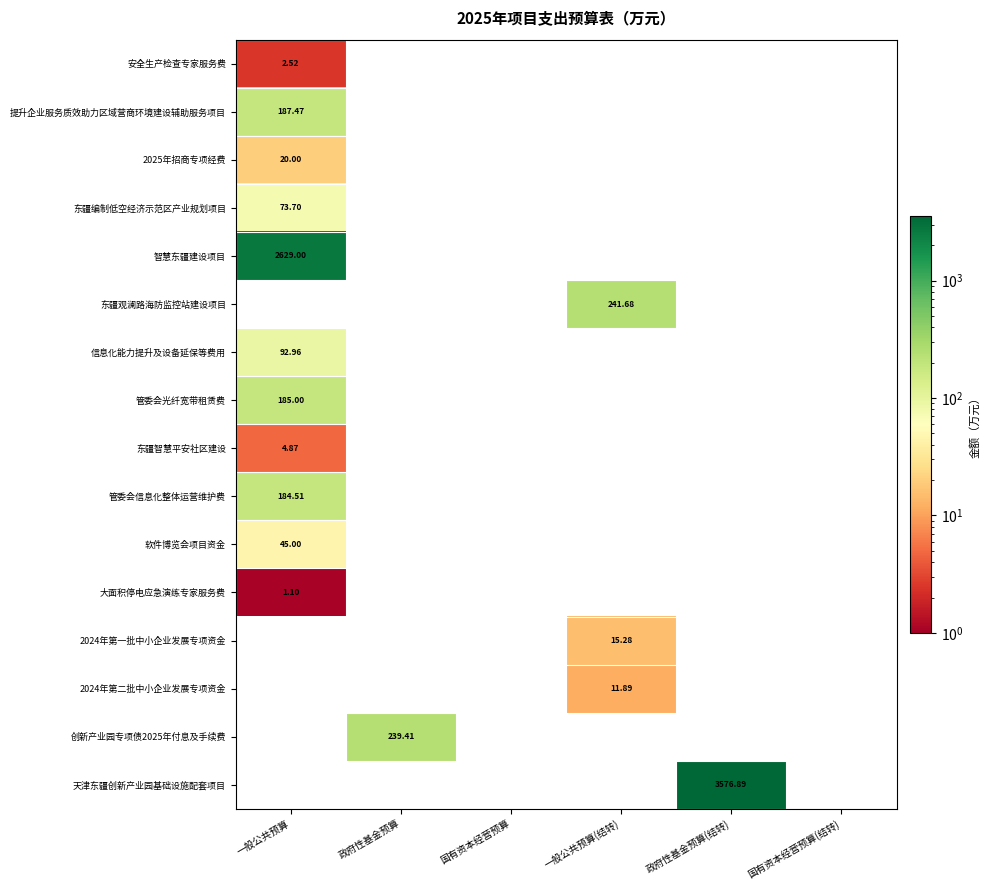

Which series has the largest total across all categories?

天津东疆创新产业园基础设施配套项目